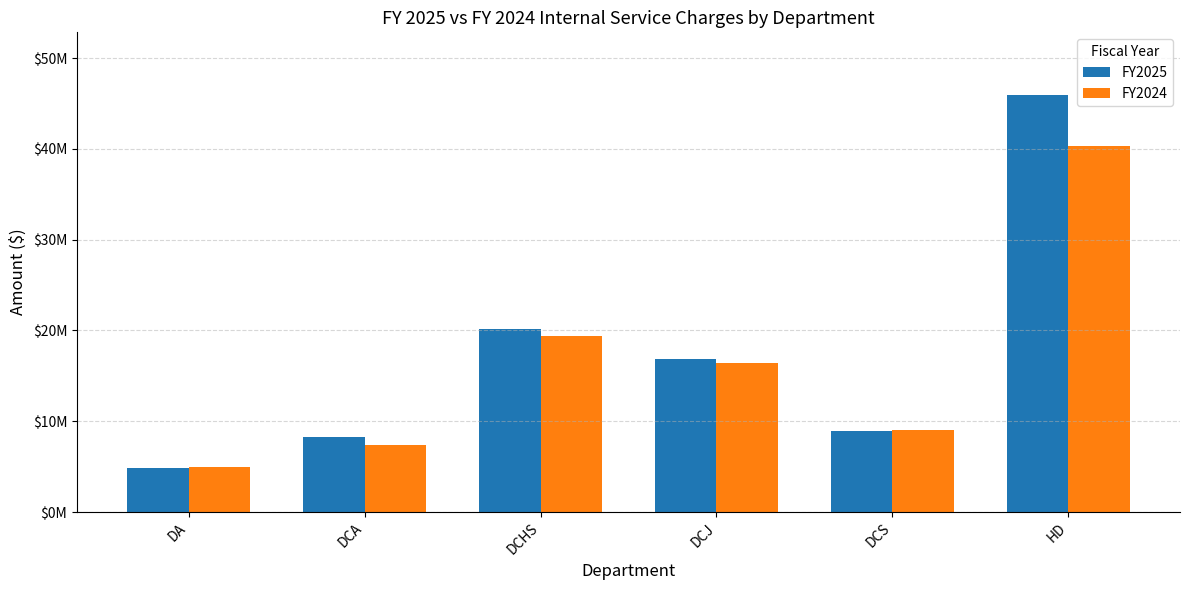

Are the bars grouped side by side (vs. stacked)?

Yes